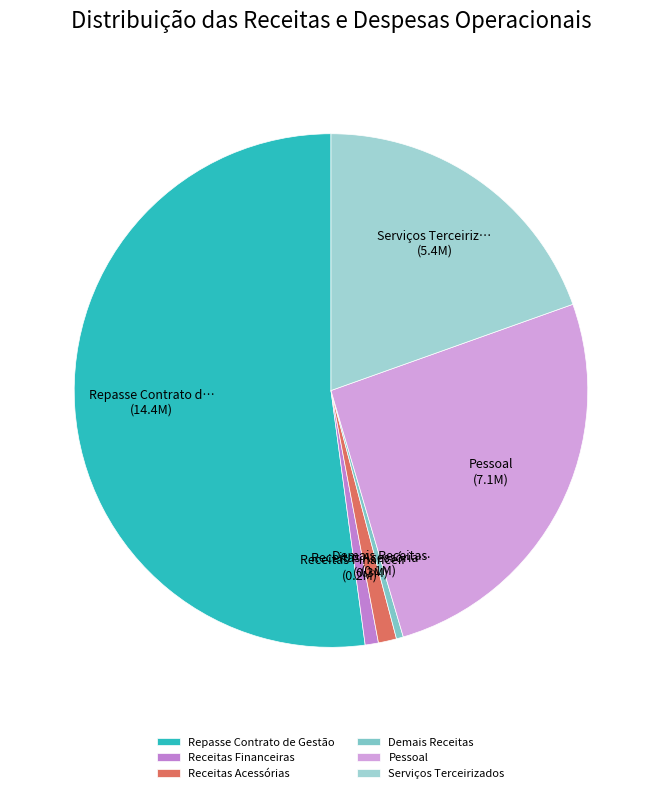

The Serviços Terceirizados slice represents 9% of the pie. True or false?

False